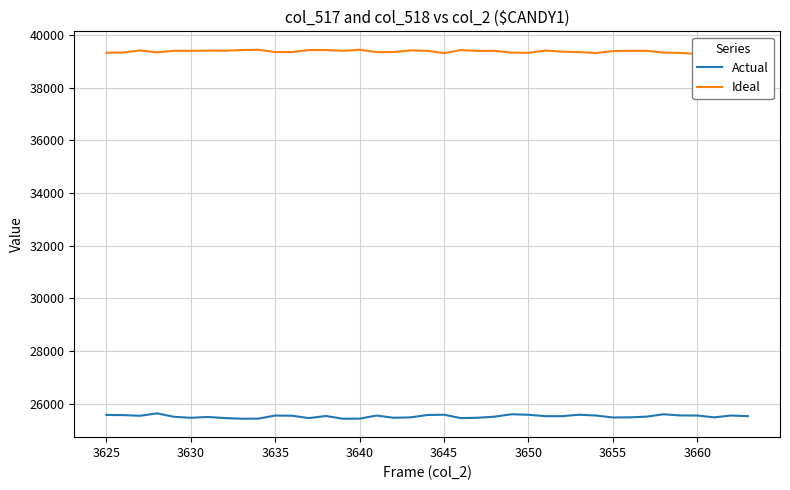

Does the chart have visible grid lines?

Yes